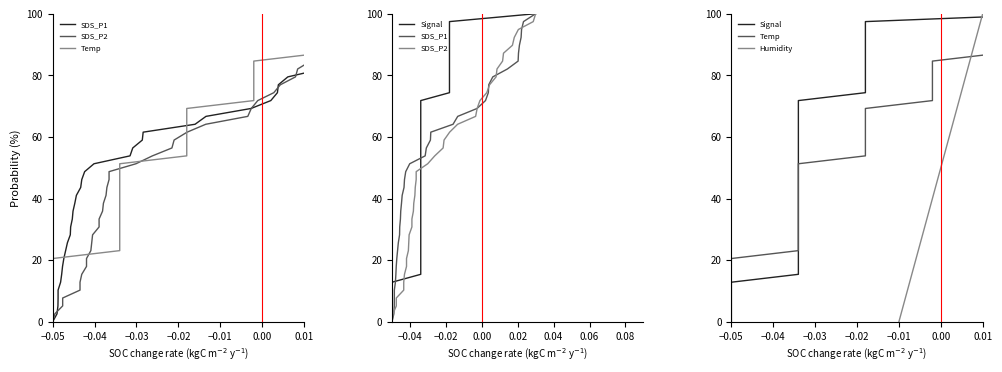

What is the highest value of the Humidity series?

100.0